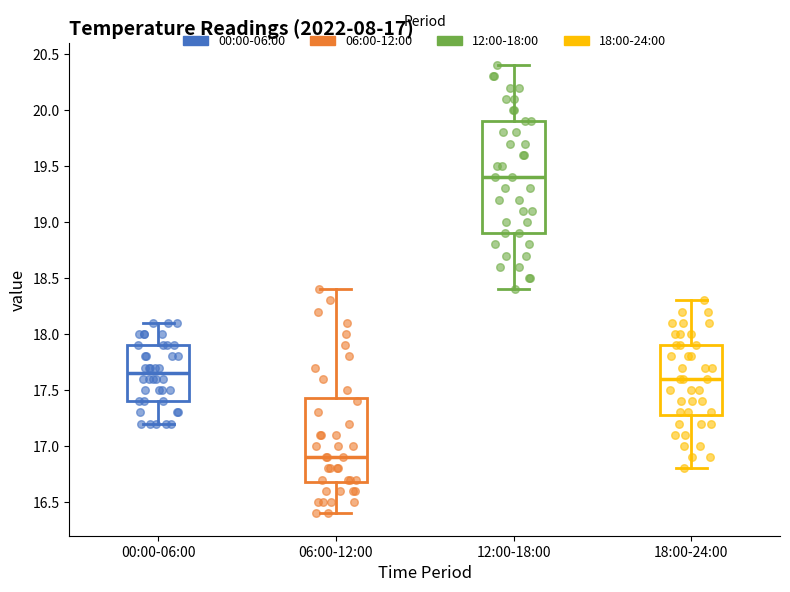

Which box's median line is the lowest?

06:00-12:00